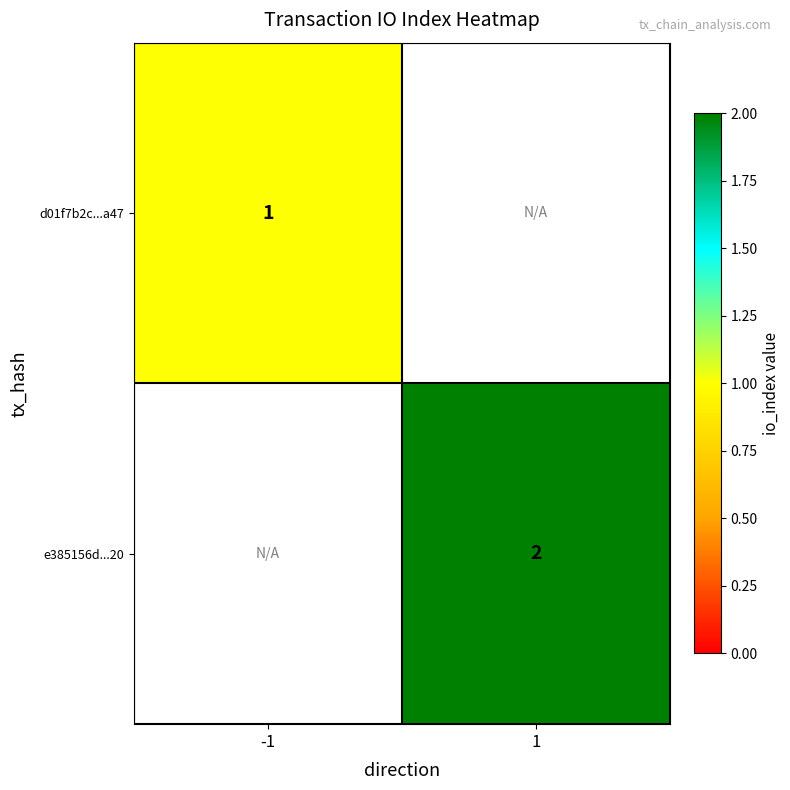

Is it true that d01f7b2c...a47 equals 2 at -1?

False